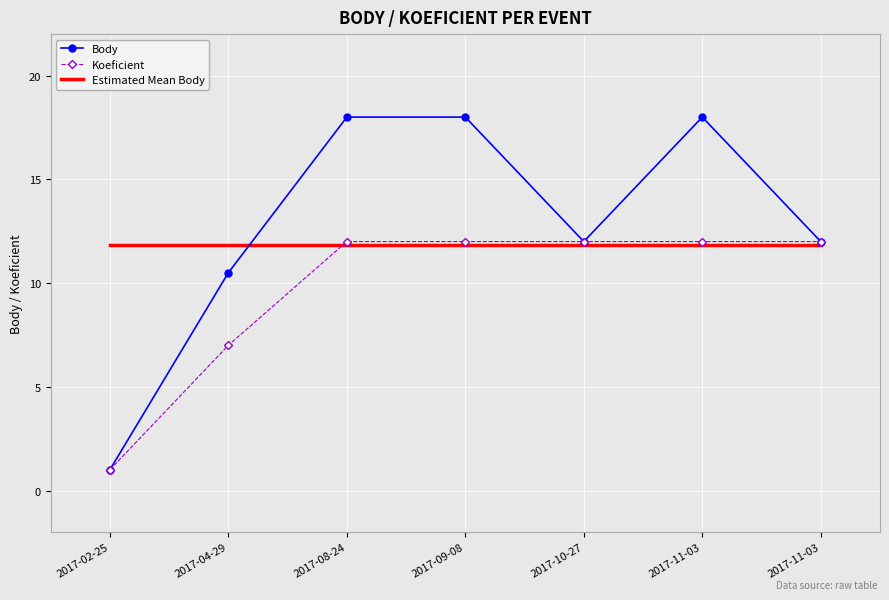

Which label corresponds to the smallest value in the chart?

2017-02-25